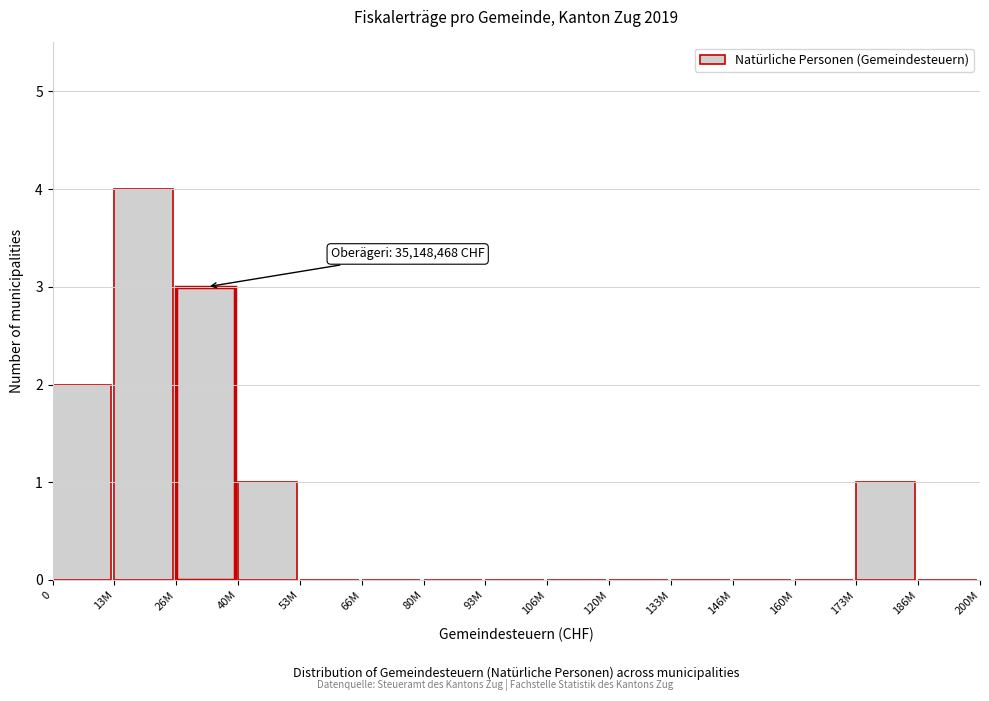

Reading left to right, what are all the values shown in this chart?

0=2	13M=4	26M=3	40M=1	53M=0	66M=0	80M=0	93M=0	106M=0	120M=0	133M=0	146M=0	160M=0	173M=1	186M=0